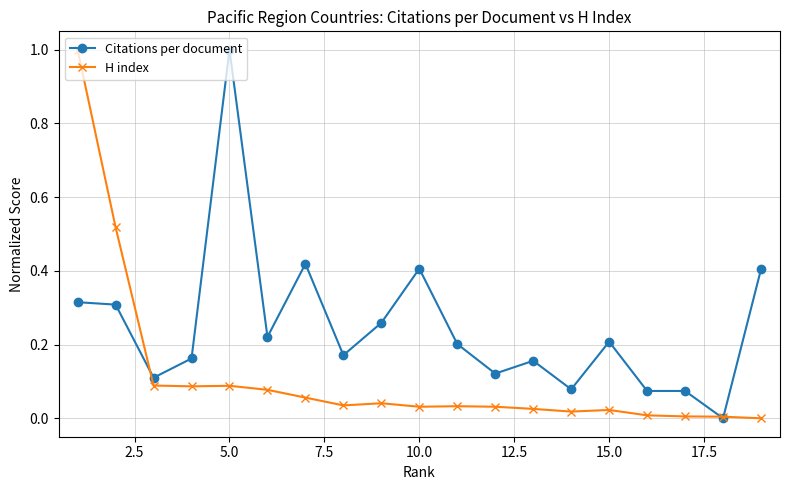

List the series in order of their overall mean, highest first.

Citations per document, H index